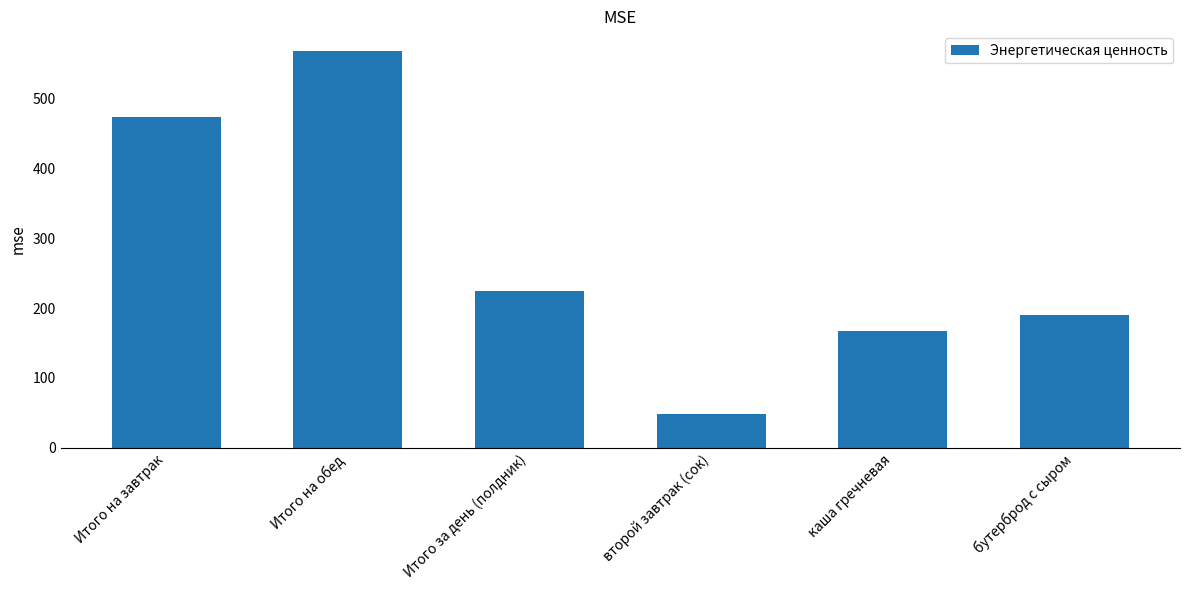

What is the difference between the maximum and minimum values?

519.8